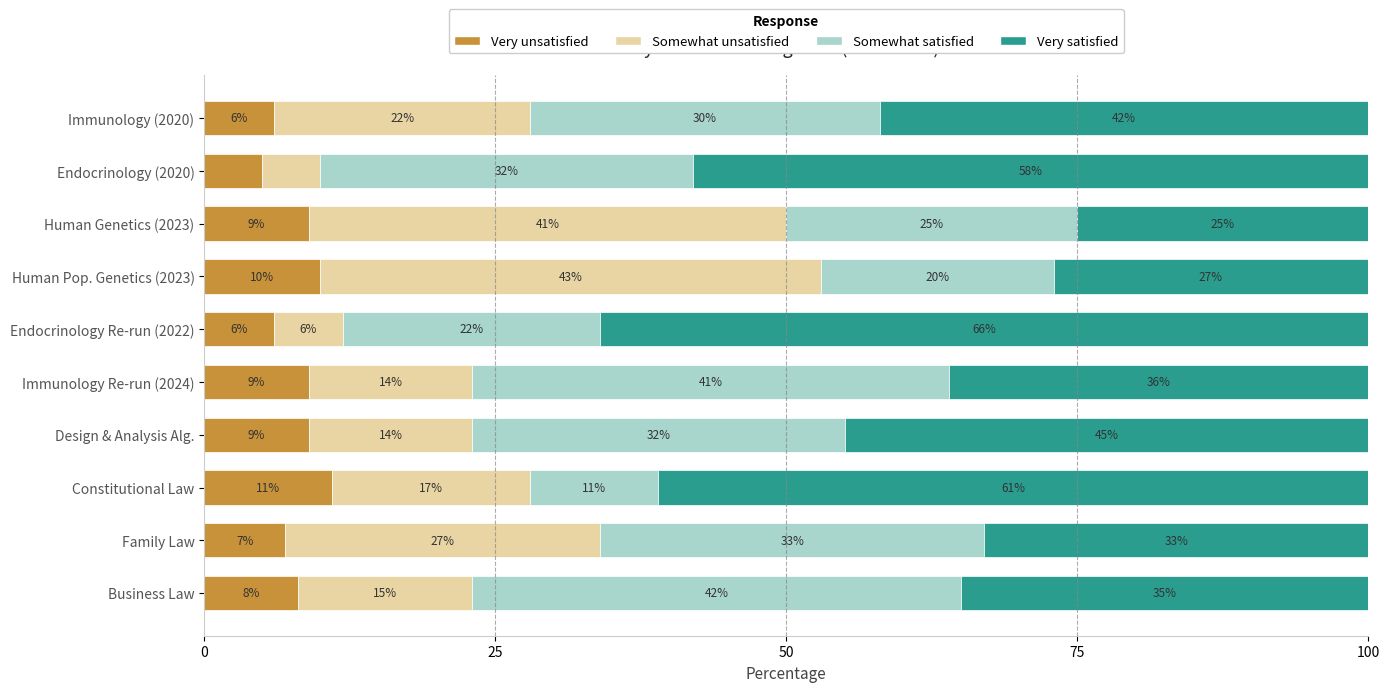

Which category has the lowest value in the Very unsatisfied series?

Endocrinology (2020)